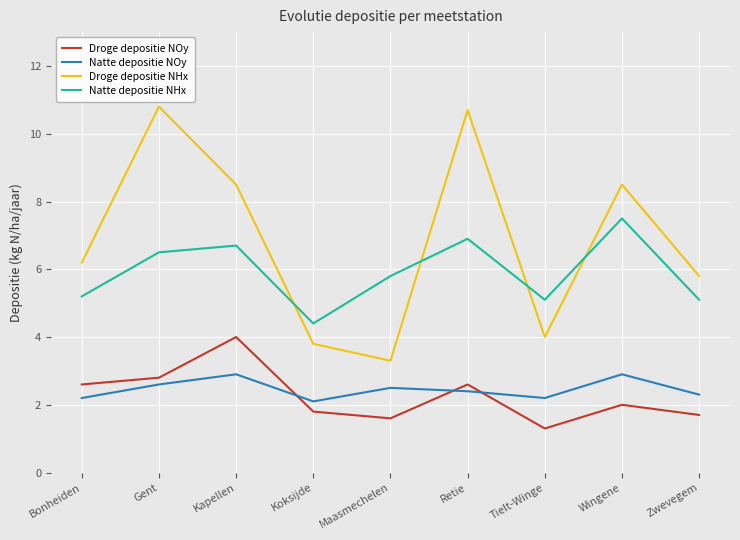

How many lines are shown in the chart?

4